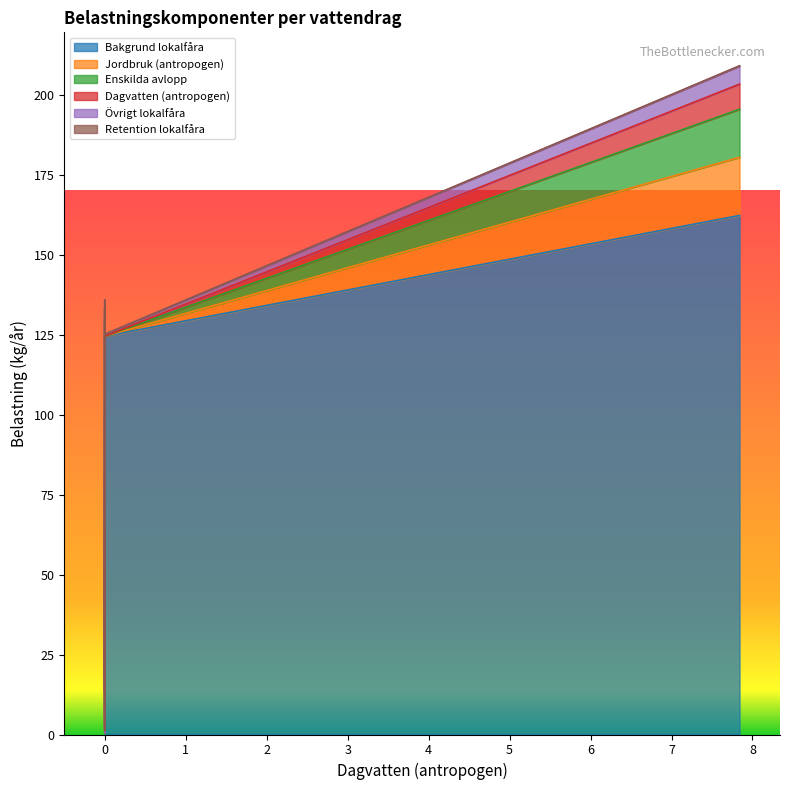

Which series has the widest spread of values?

Bakgrund lokalfåra